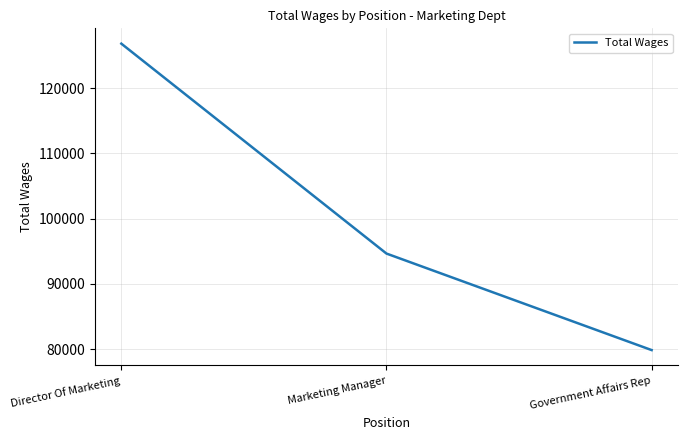

Between Marketing Manager and Director Of Marketing, which is larger?

Director Of Marketing